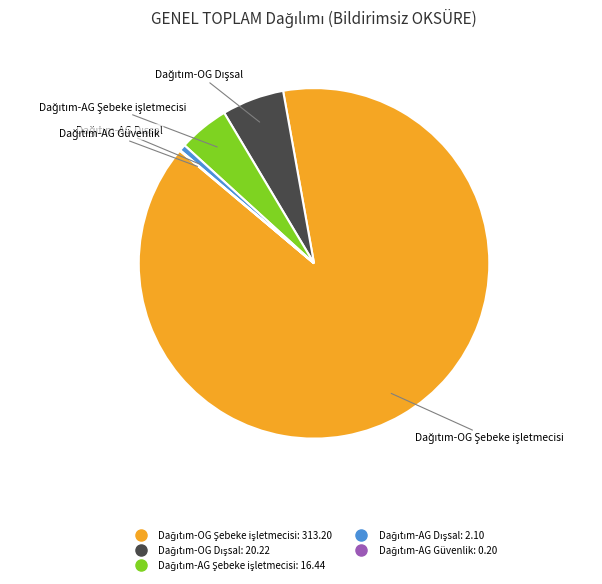

Does any single category account for the majority?

Yes